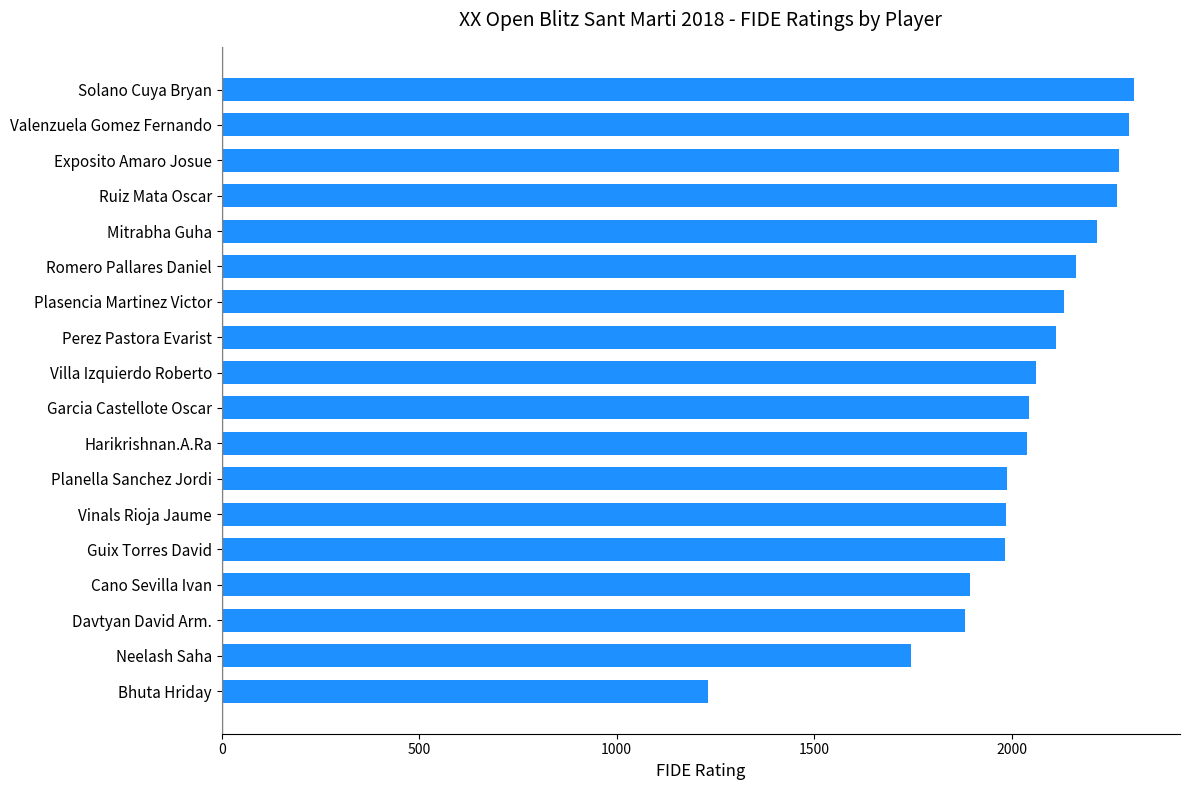

Does the chart contain stacked bars?

No